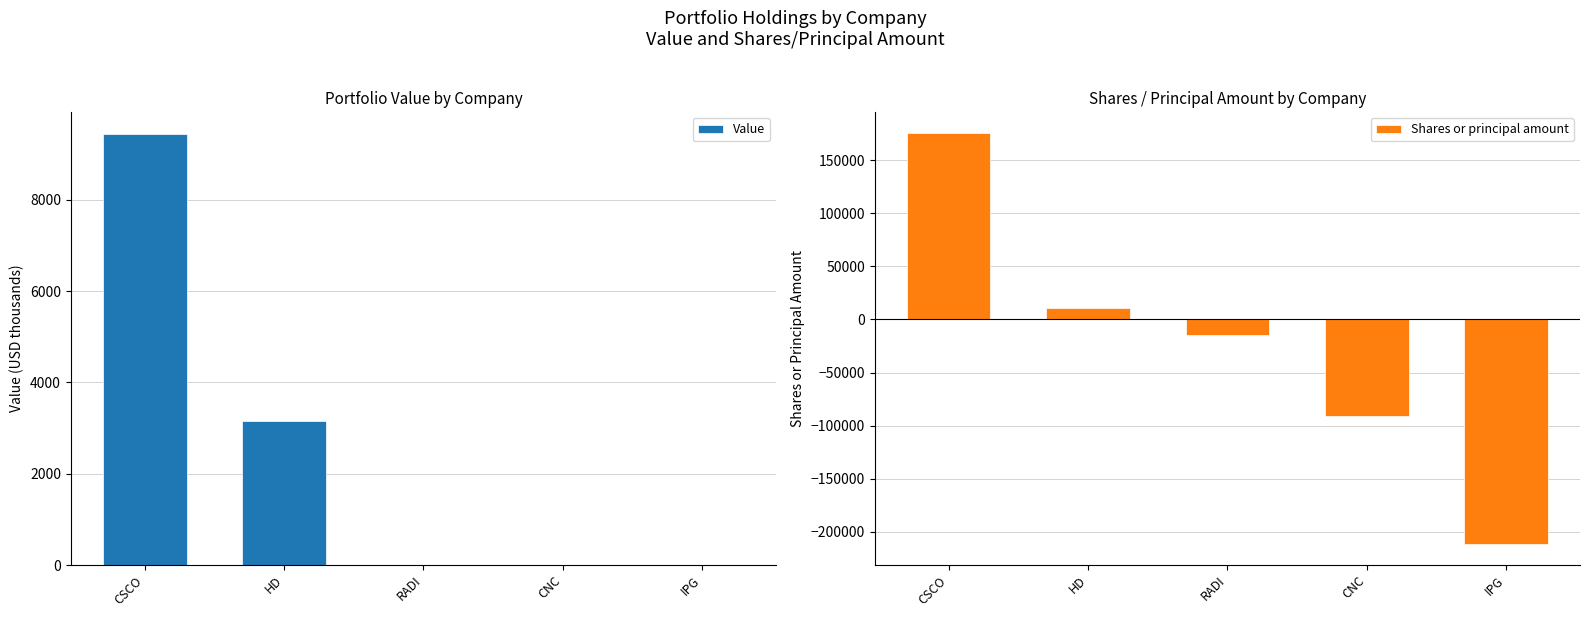

Reading left to right, transcribe all the data shown in this chart.

Value: CSCO=9449	HD=3164	RADI=0	CNC=0	IPG=0
Shares or principal amount: CSCO=175756	HD=10471	RADI=-14404	CNC=-90610	IPG=-211714